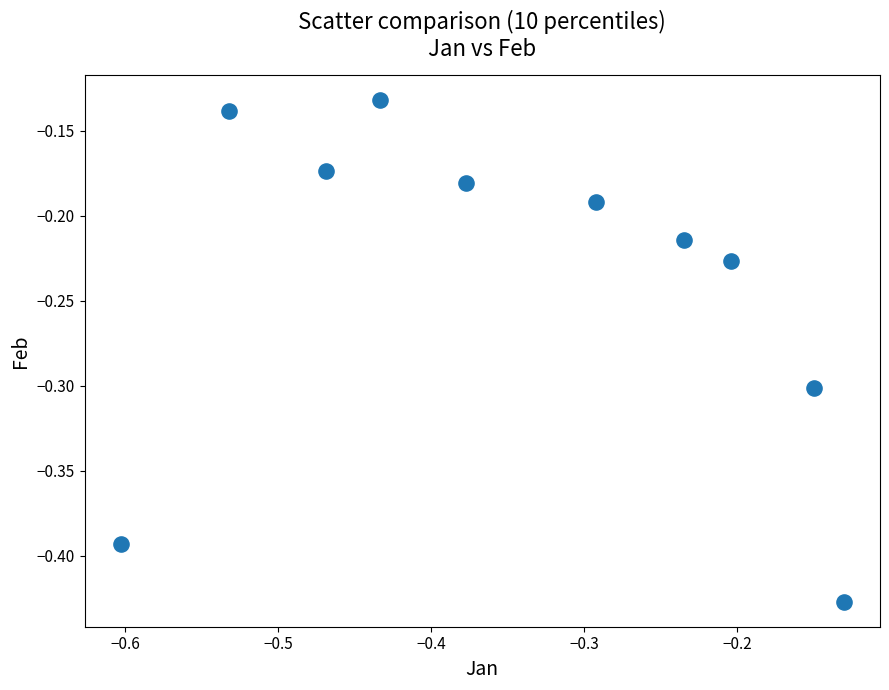

What is the average X value?

-0.3